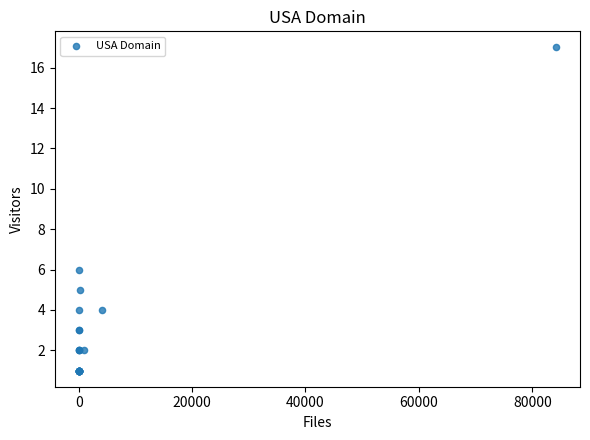

What Y value in the scatter plot is closest to 9?

6